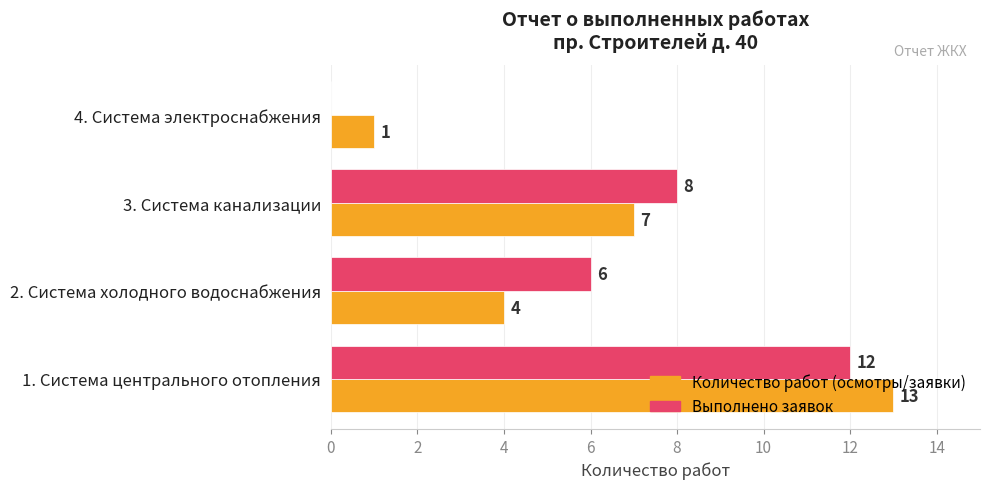

Which series has the largest total across all categories?

Выполнено заявок